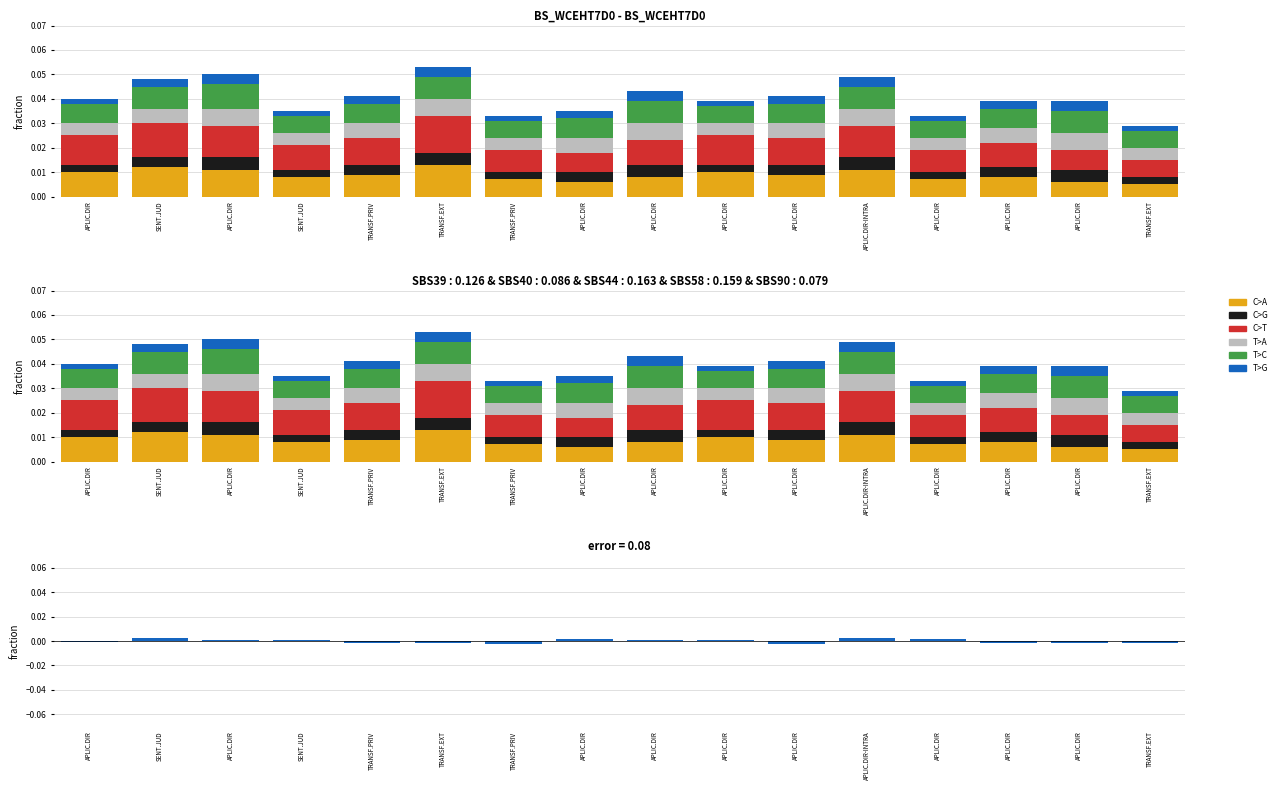

Which category has the highest value in the T>G series?

APLIC.DIR-INTRA